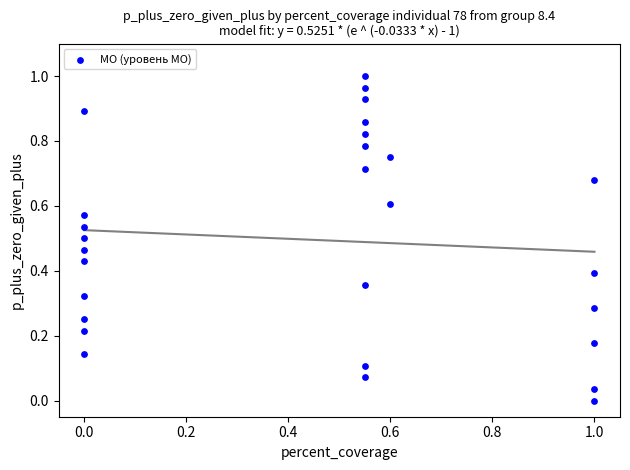

Count the number of points in this scatter plot.

28